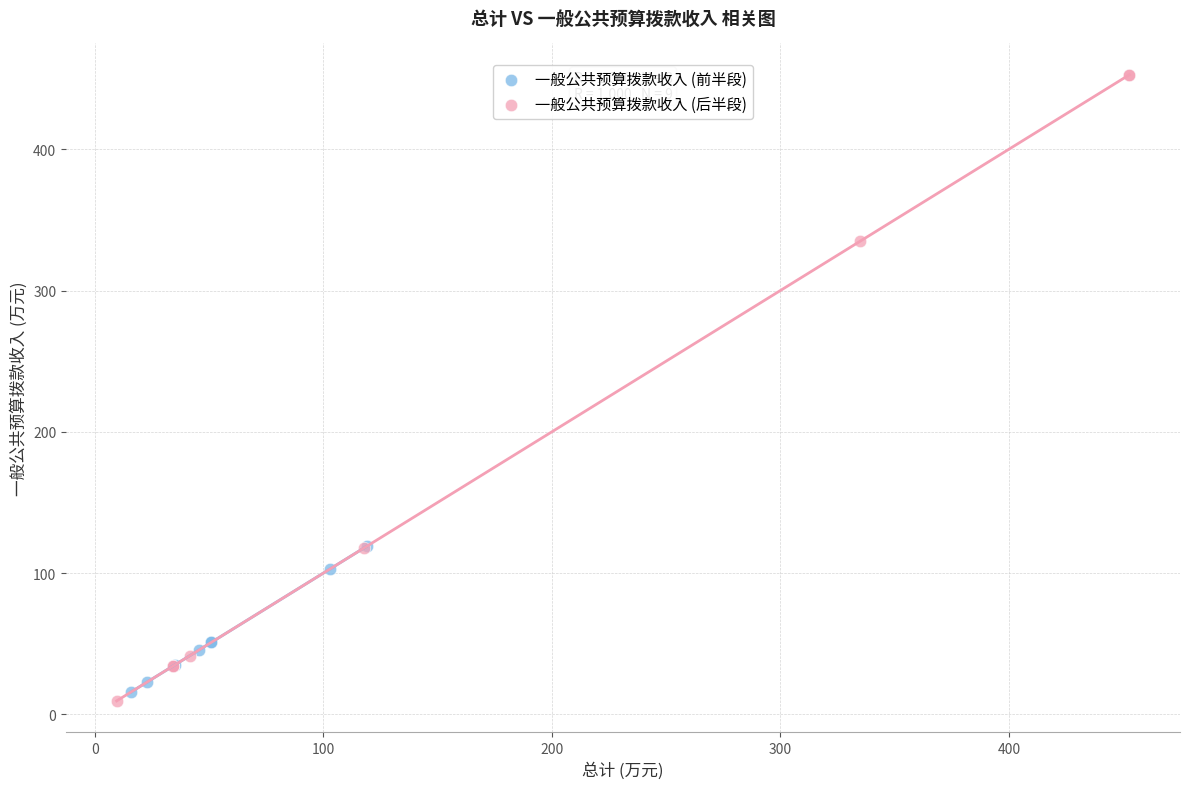

Which series has the widest spread of Y values?

一般公共预算拨款收入 (后半段)